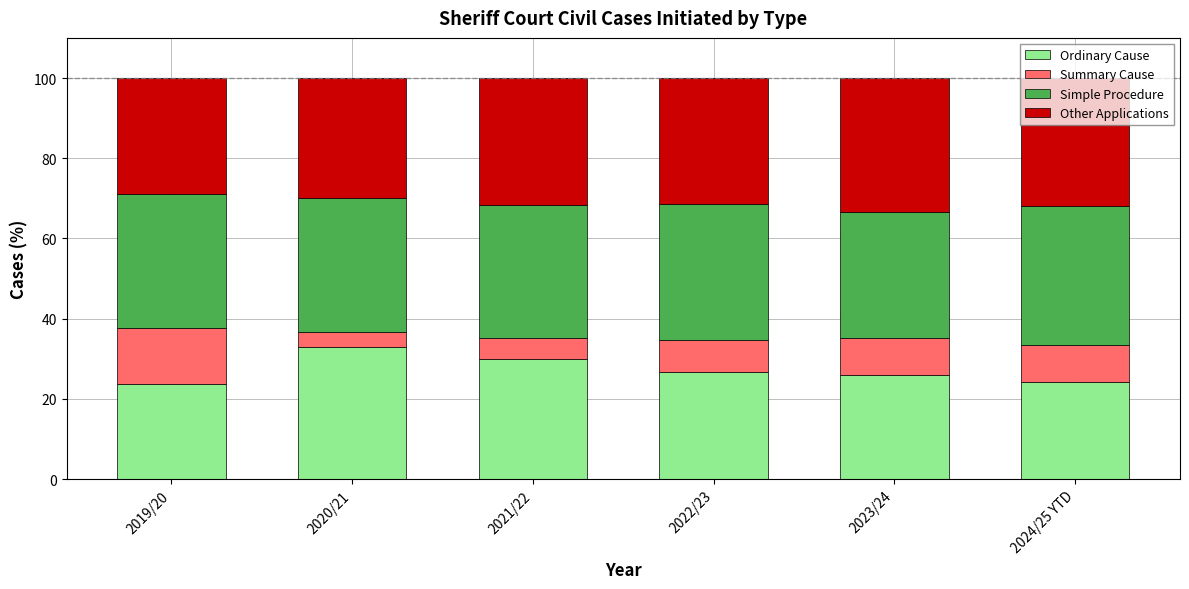

What is the total value across all series at 2022/23?

100.0